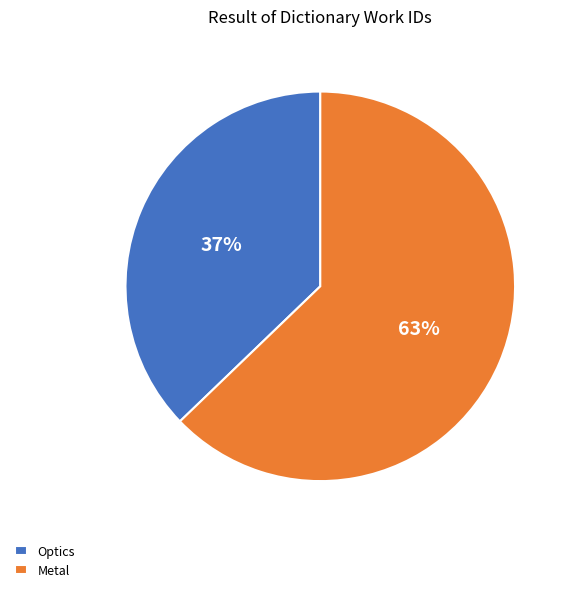

Approximately how many times larger is the value at Optics compared to Metal?

0.6